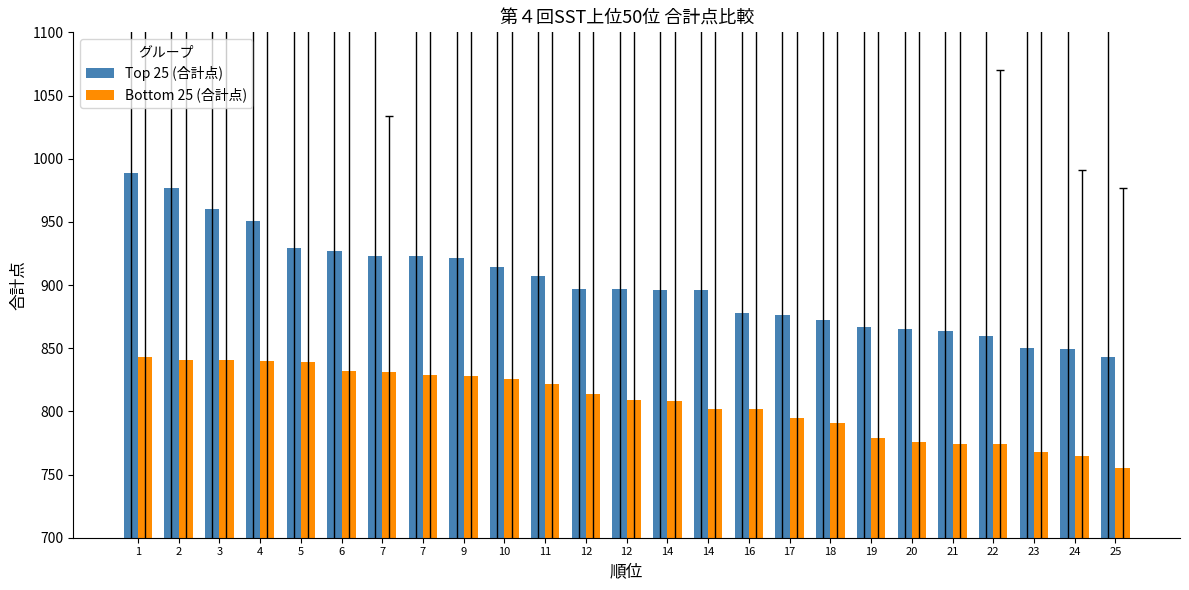

The Bottom 25 (合計点) series shows 768 at 23. True or false?

True